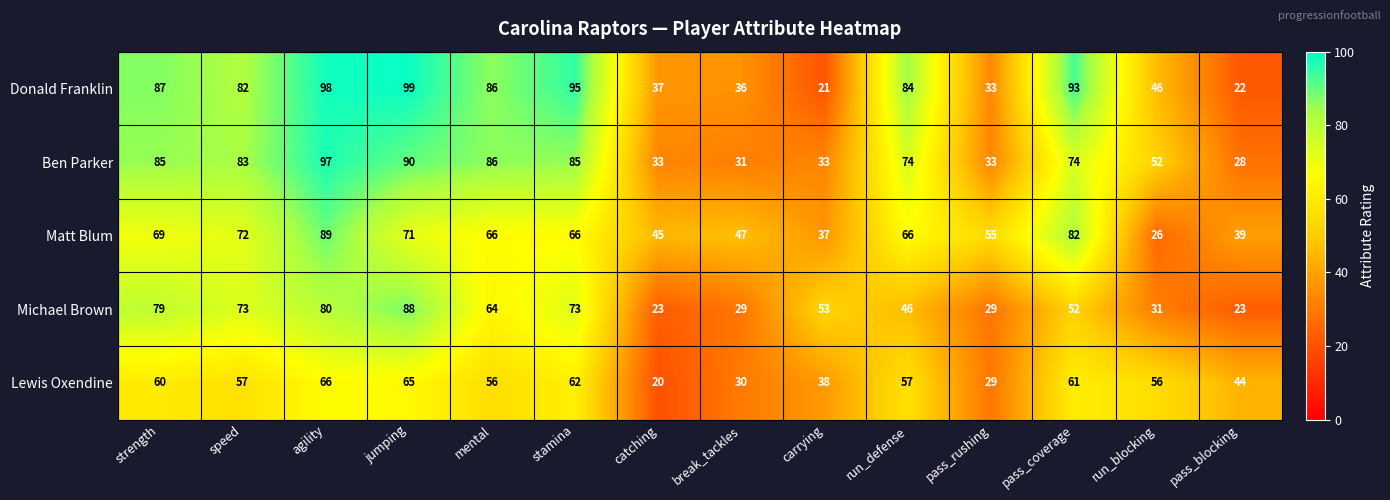

At which label does Matt Blum first exceed 66?

strength